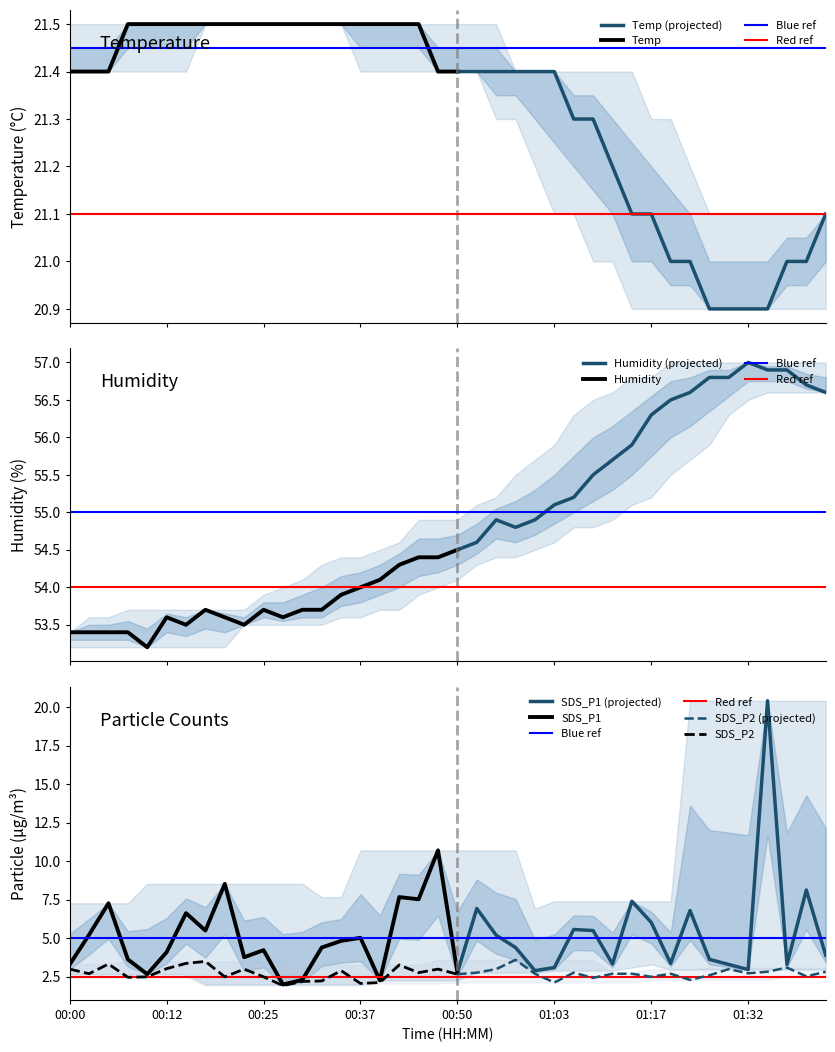

What is the label of the 12th point from the left?

00:27